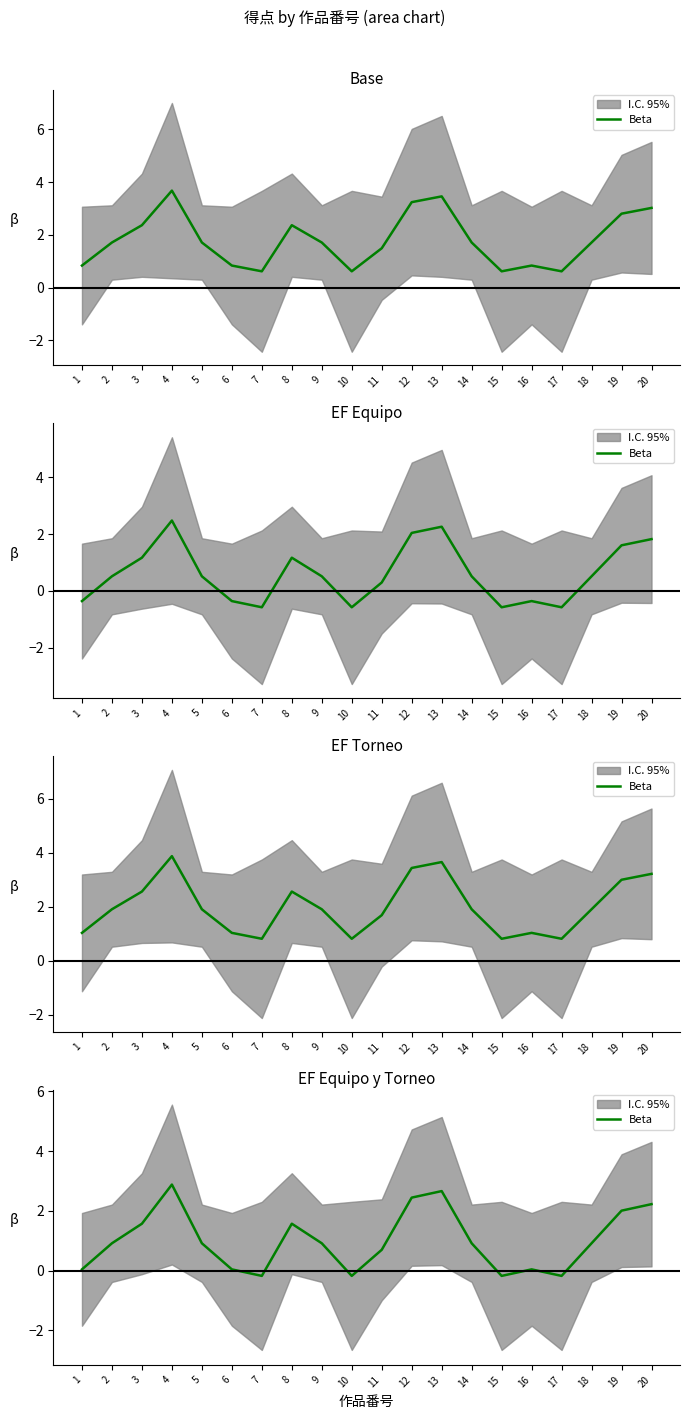

At which category does the data reach its first local peak?

4